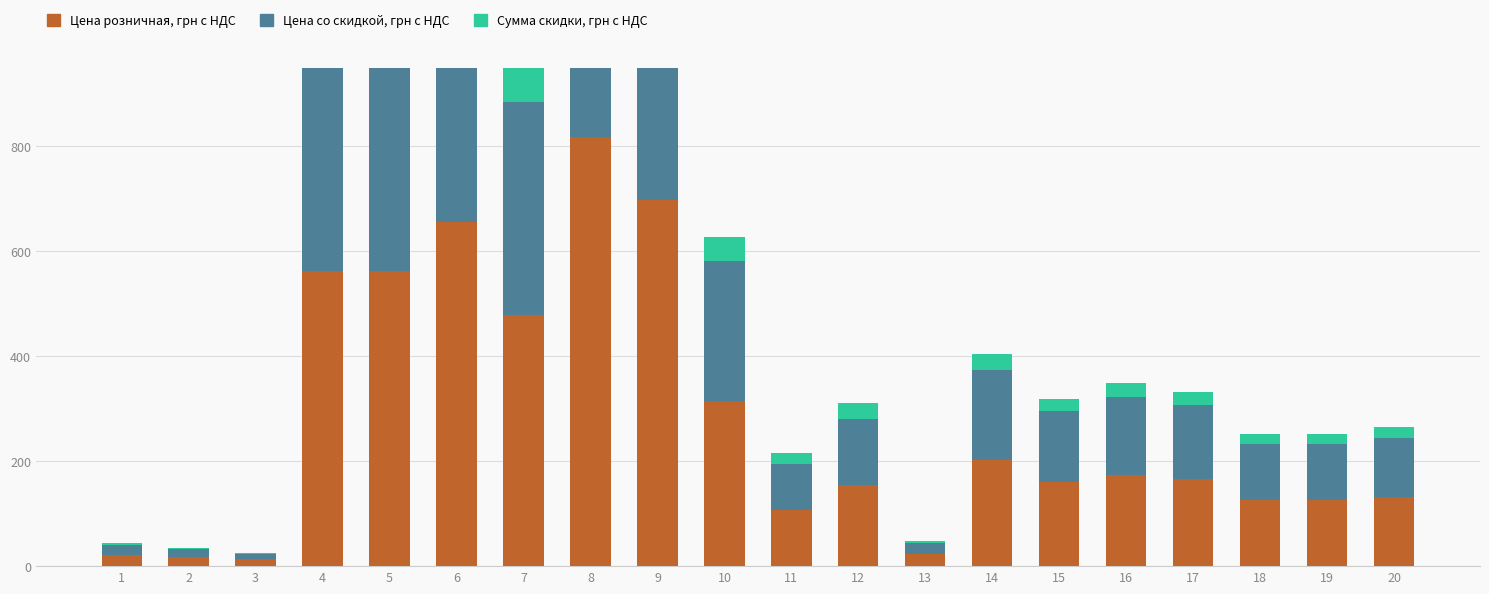

List the series in order of their overall mean, lowest first.

Сумма скидки, грн с НДС, Цена со скидкой, грн с НДС, Цена розничная, грн с НДС